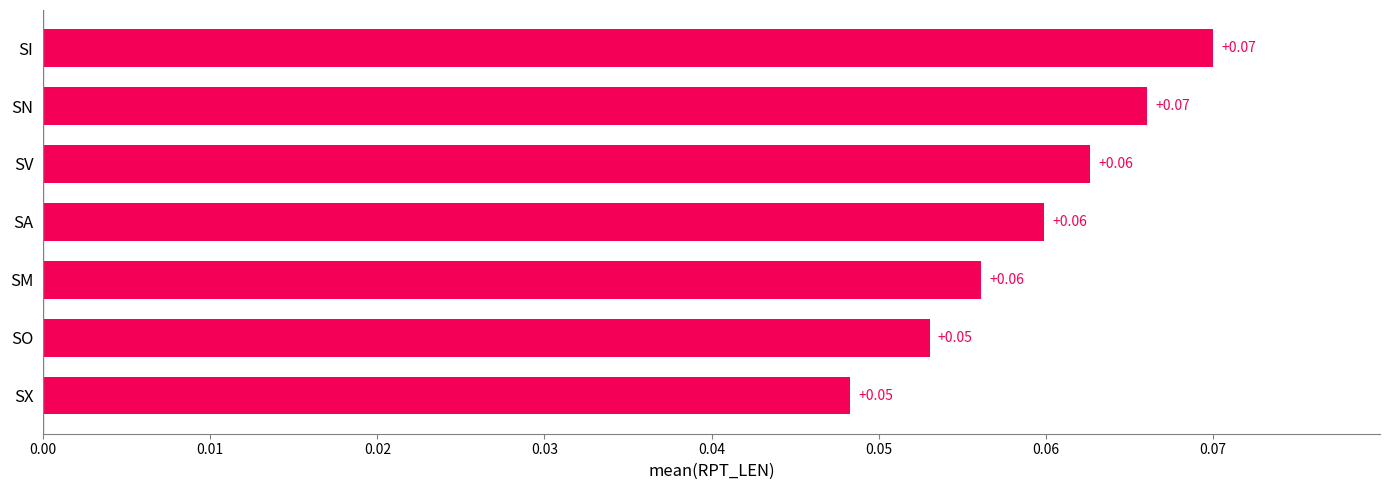

How many values are between 0 and 1?

7